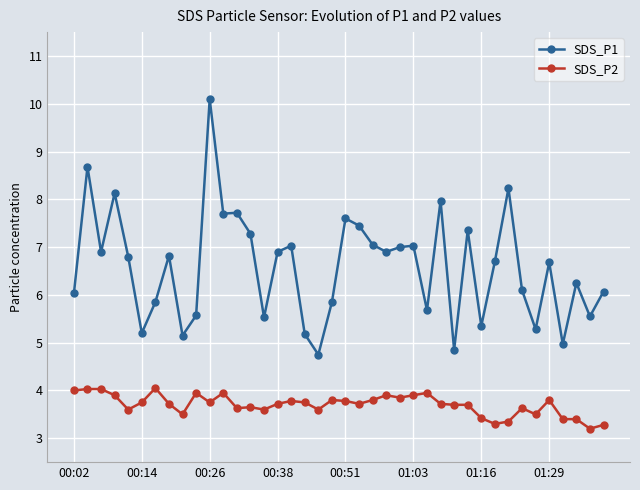

What is the difference between the second highest and minimum values in the SDS_P1 series?

3.9